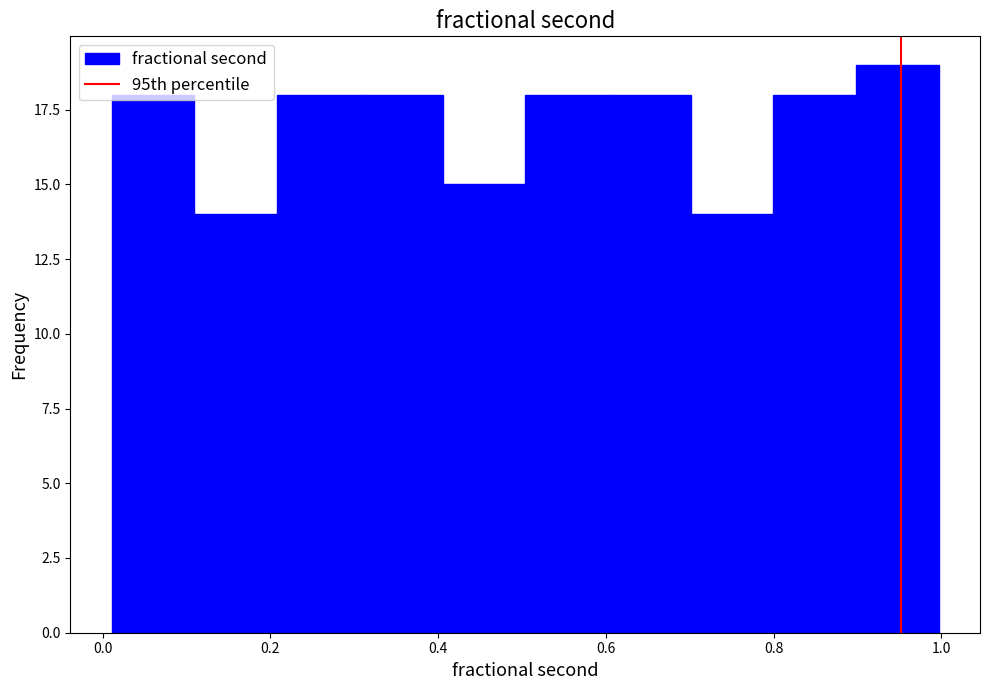

What is the height of the bar covering 0.20 to 0.30 on the x-axis? Neither the bar edges nor the heights are printed on the chart, so give them approximately, as read against the axes.

18